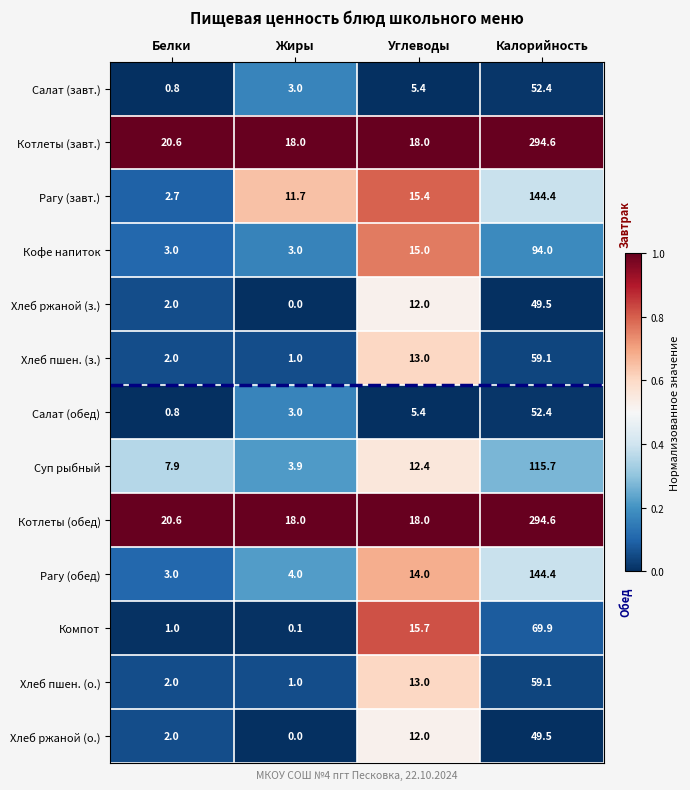

Rank the categories by Суп рыбный value from highest to lowest.

Калорийность, Углеводы, Белки, Жиры